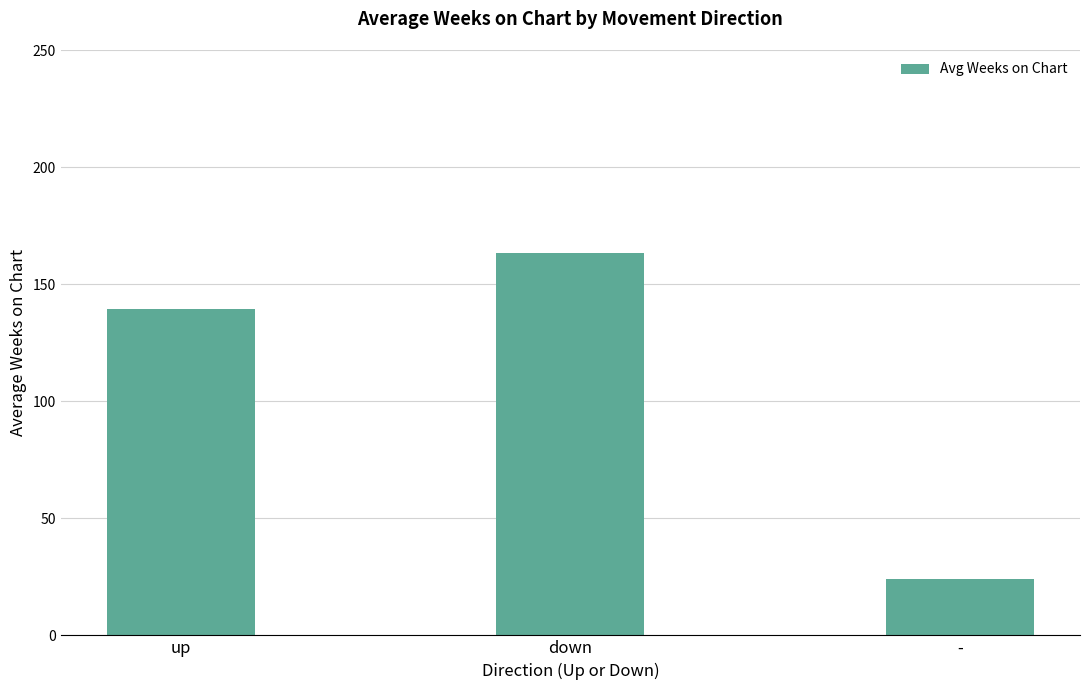

Count the number of categories in the chart.

3